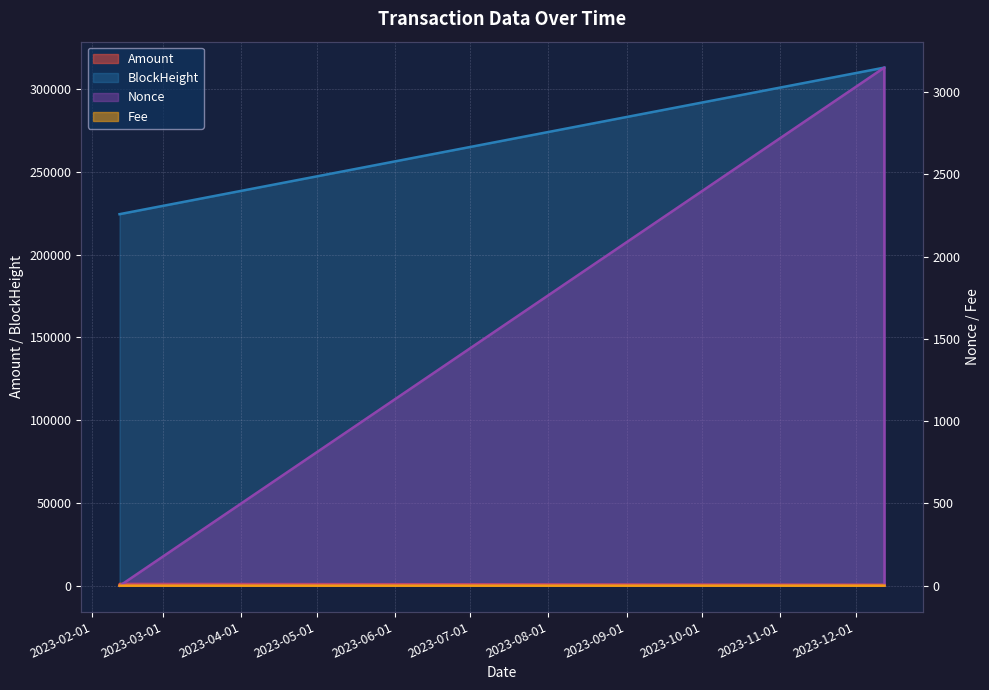

Reading left to right, list all the values displayed in this chart.

Amount: 2.0	1050.0	1051.0	590.7	590.5
Fee: 0.2	0.2	0.0	0.2	0.2
Nonce: 0.0	1.0	0.0	3148.0	1.0
BlockHeight: 224480.0	224506.0	224529.0	313051.0	313076.0